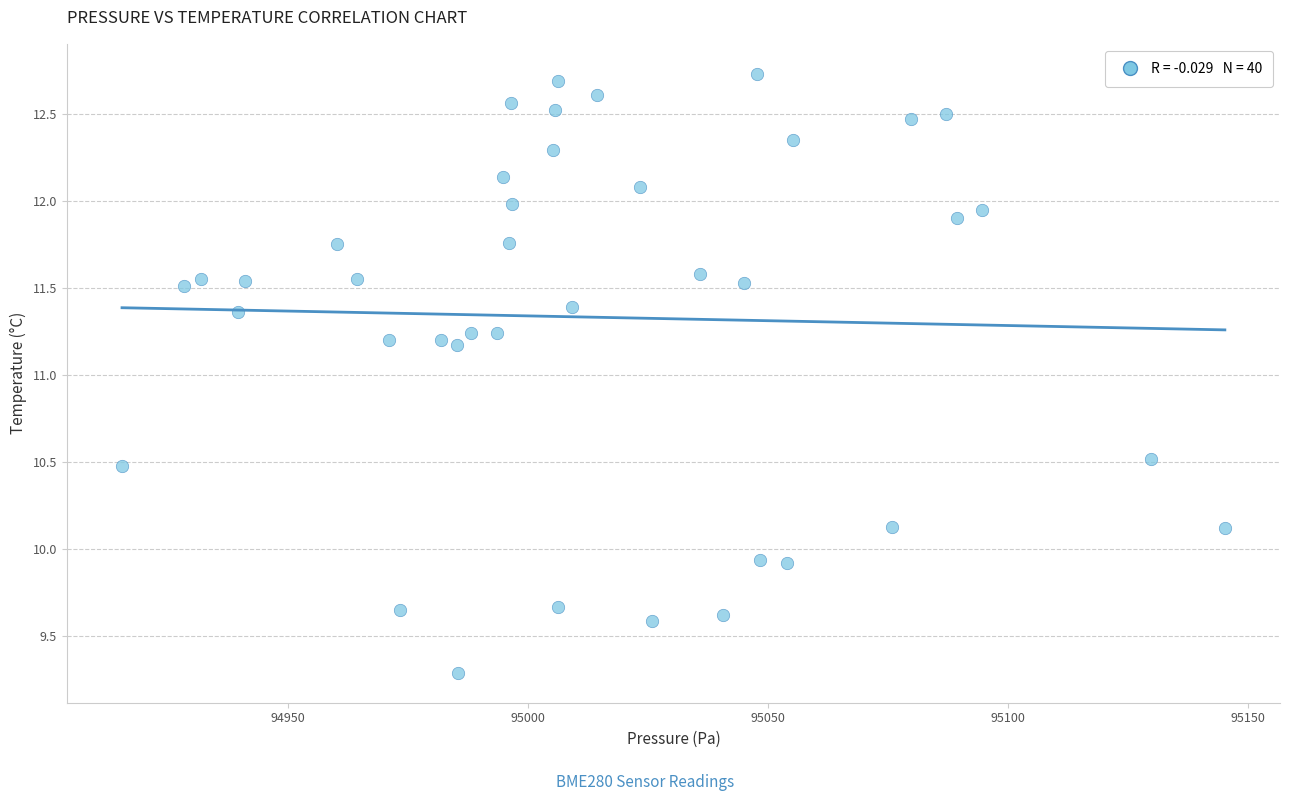

What is the range of X values (max minus min)?

229.7